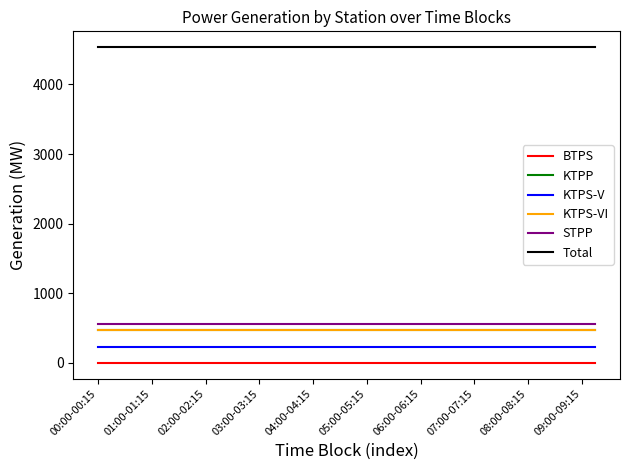

How many lines are shown in the chart?

6